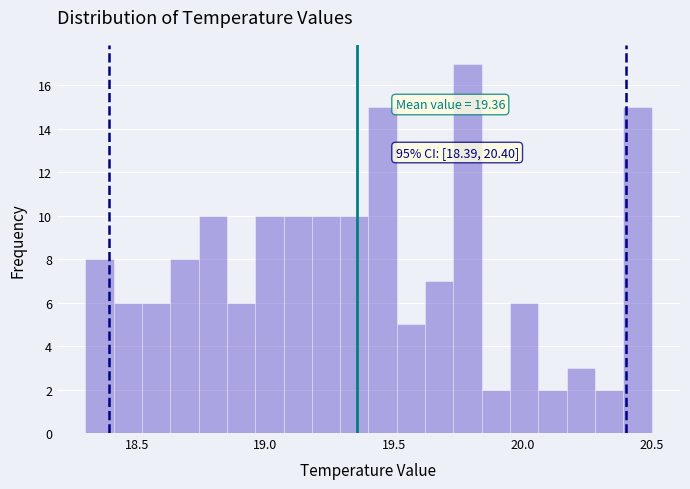

Read against the x-axis, roughly where is the centre of the tallest bar?

19.80